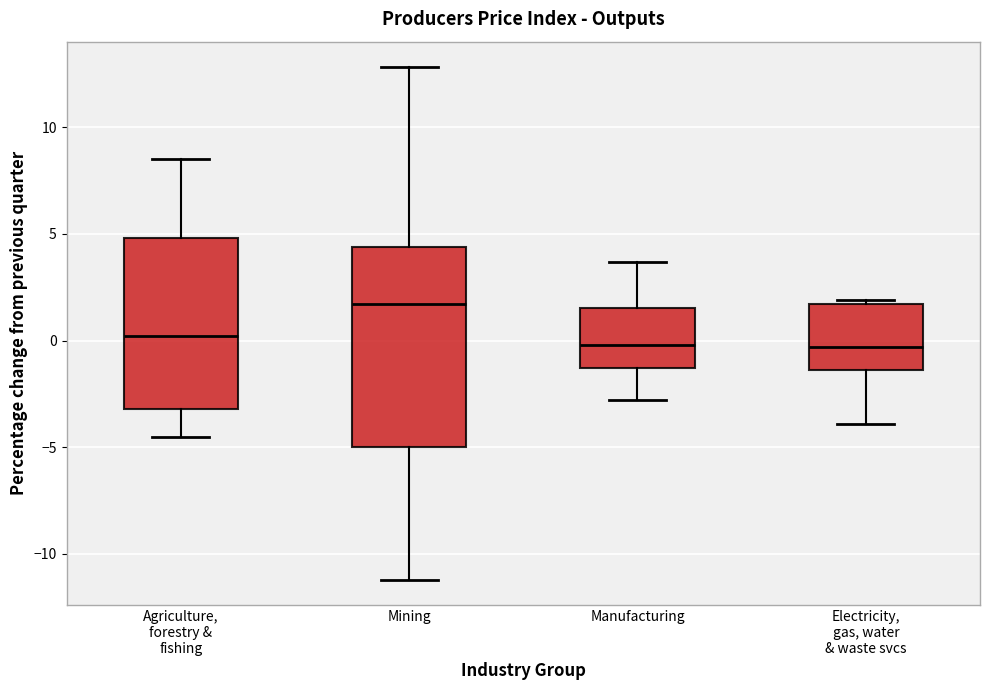

Where is the lower edge of the box for Electricity, gas, water & waste svcs on the y-axis? The values are not printed on the chart, so give them approximately, as read against the axis.

-1.5